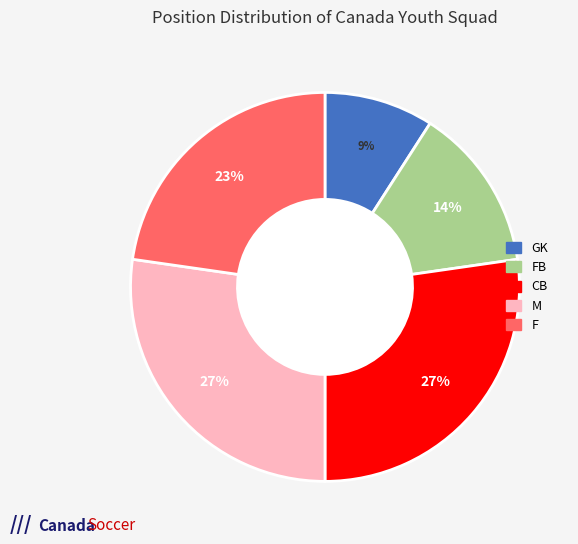

Does any single category account for the majority?

No